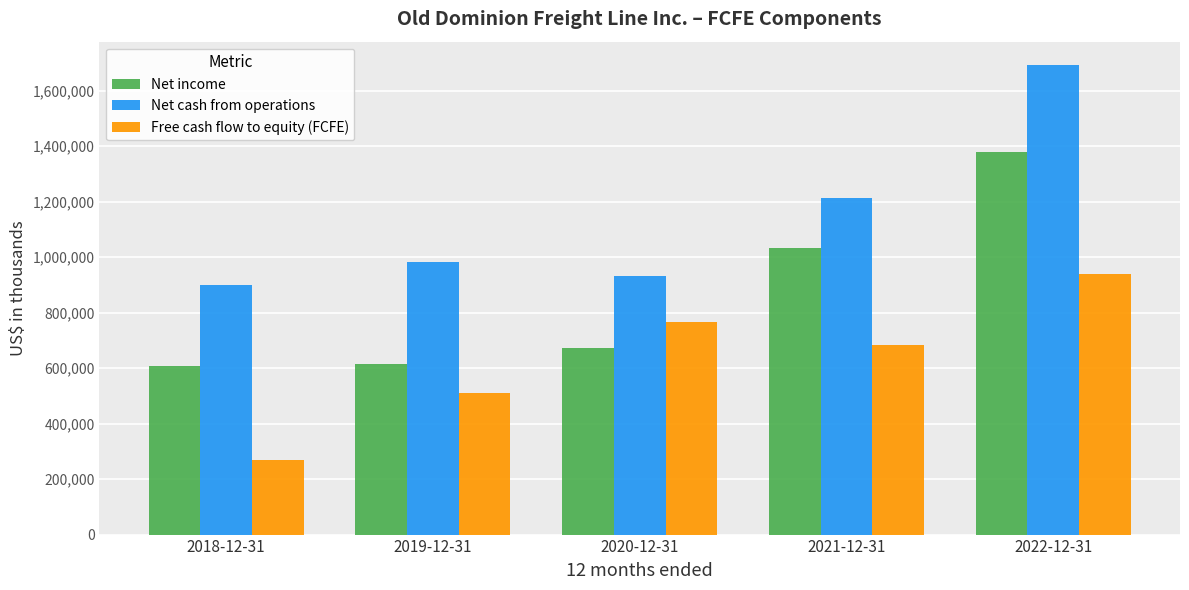

Does the chart contain any negative values?

No